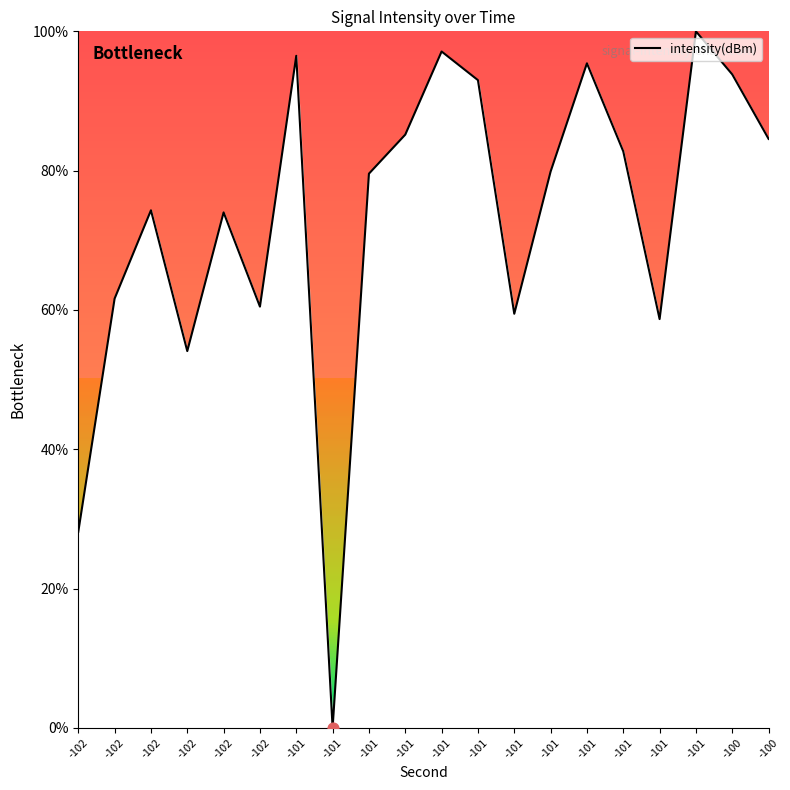

Between -102 and -101, which is larger?

-102